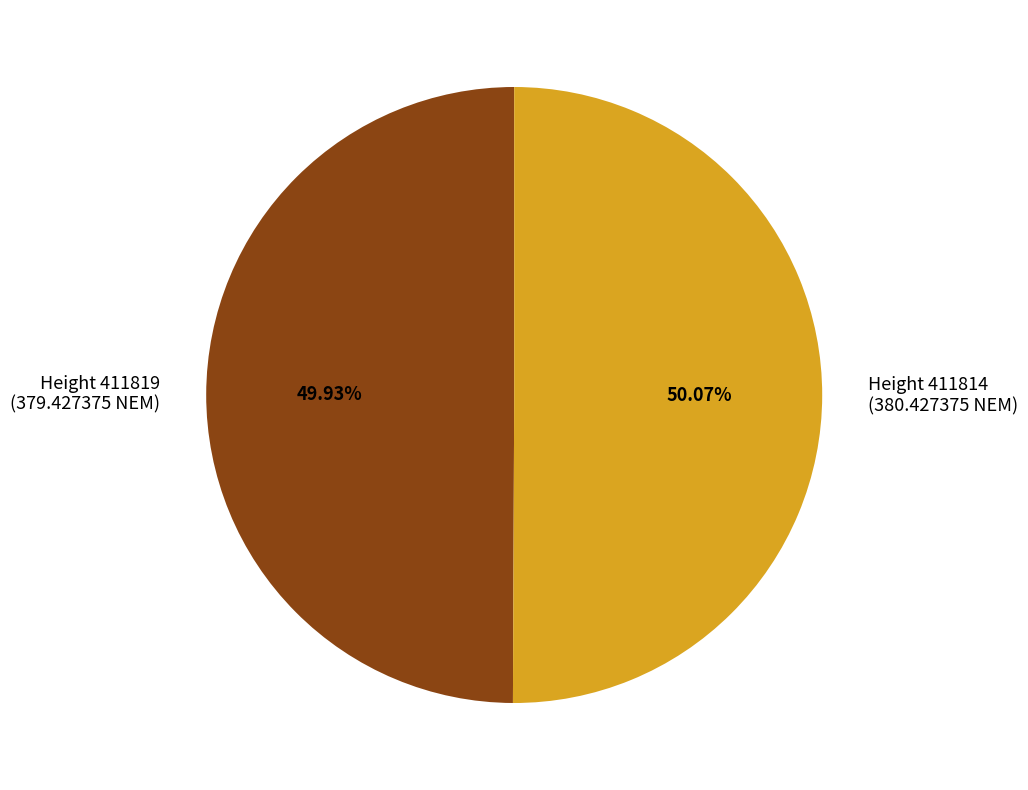

Rank the categories by value from highest to lowest.

411814, 411819